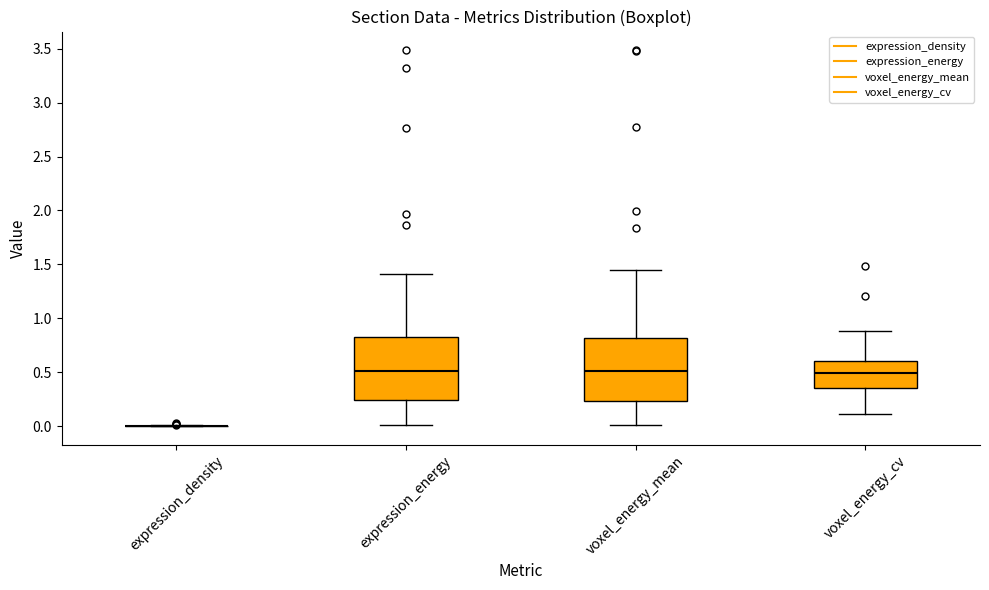

Reading left to right, read every box against the y-axis: the position of its median line, the range the box covers, and the ends of its whiskers. The values are not printed on the chart, so give them approximately, as read against the axis.

expression_density: box collapsed to a line at 0.00, whiskers 0.00 to 0.00
expression_energy: median 0.50, box 0.25 to 0.80, whiskers 0.00 to 1.40
voxel_energy_mean: median 0.50, box 0.25 to 0.80, whiskers 0.00 to 1.45
voxel_energy_cv: median 0.50, box 0.35 to 0.60, whiskers 0.10 to 0.90